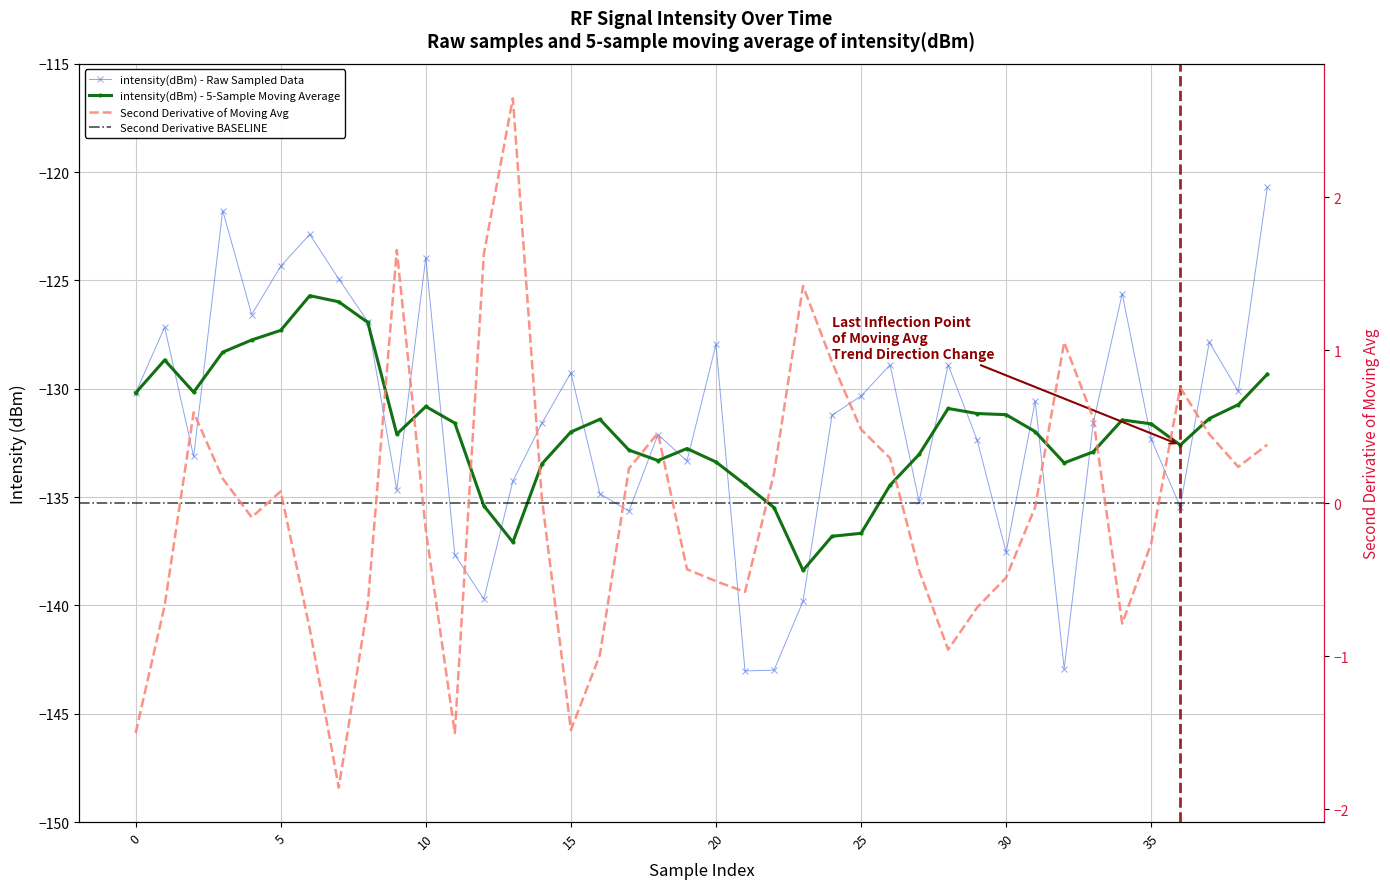

What is the average value of the intensity(dBm) raw series?

-131.5